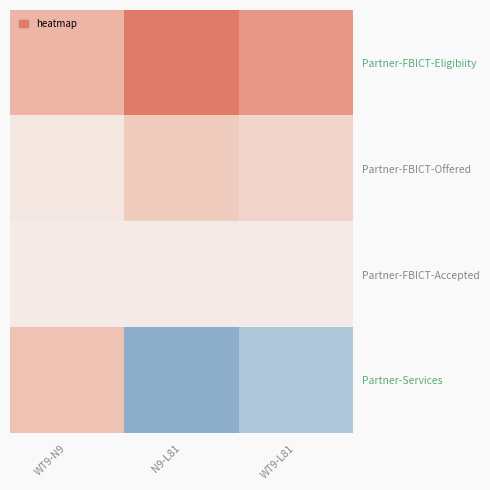

List the series in order of their peak value, highest first.

Partner-FBICT-Eligibiity, Partner-Services, Partner-FBICT-Offered, Partner-FBICT-Accepted